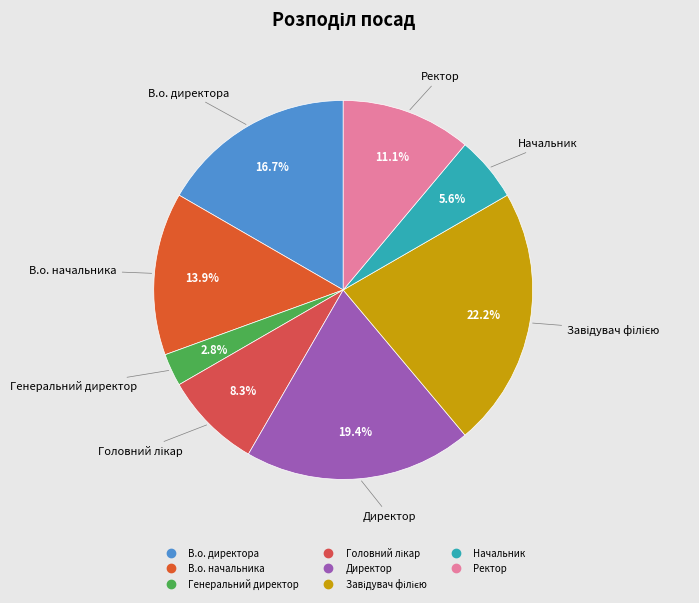

To the nearest percent, what is the difference between the largest and smallest slice percentages?

19%